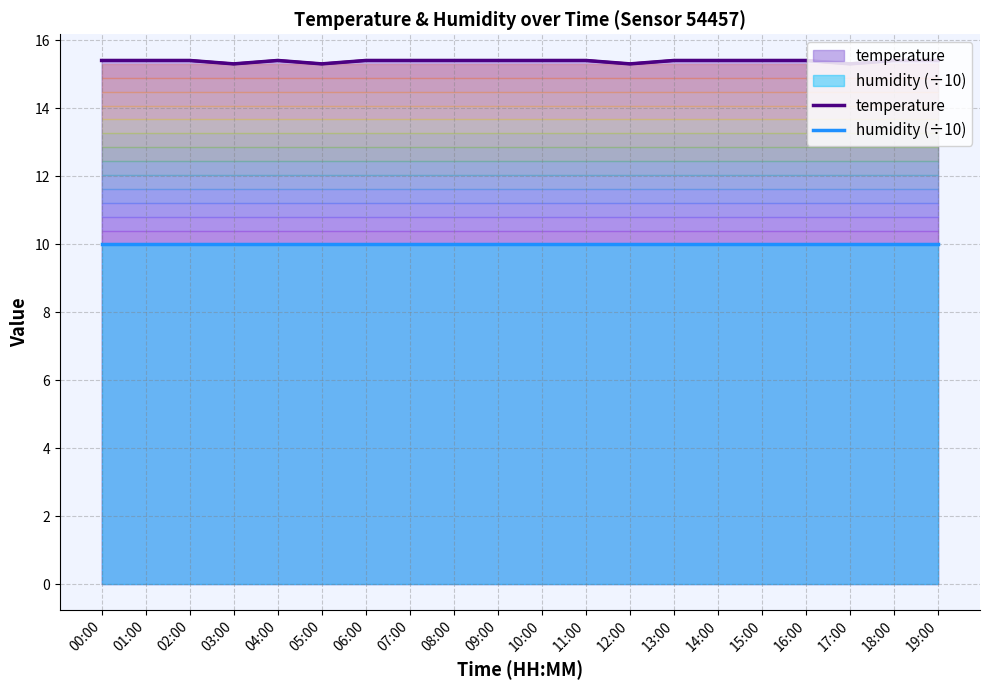

Reading left to right, extract all data points from this chart.

temperature: 00:00=15.4	01:00=15.4	02:00=15.4	03:00=15.3	04:00=15.4	05:00=15.3	06:00=15.4	07:00=15.4	08:00=15.4	09:00=15.4	10:00=15.4	11:00=15.4	12:00=15.3	13:00=15.4	14:00=15.4	15:00=15.4	16:00=15.4	17:00=15.3	18:00=15.4	19:00=15.4
humidity (÷10): 00:00=10.0	01:00=10.0	02:00=10.0	03:00=10.0	04:00=10.0	05:00=10.0	06:00=10.0	07:00=10.0	08:00=10.0	09:00=10.0	10:00=10.0	11:00=10.0	12:00=10.0	13:00=10.0	14:00=10.0	15:00=10.0	16:00=10.0	17:00=10.0	18:00=10.0	19:00=10.0